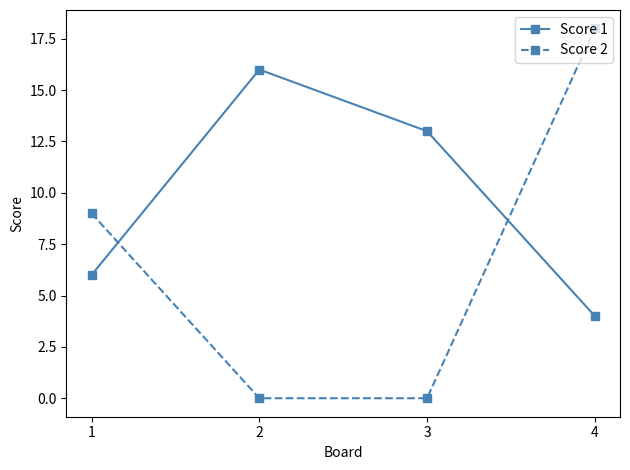

At 1, list the series in order from smallest to largest.

Score 1, Score 2